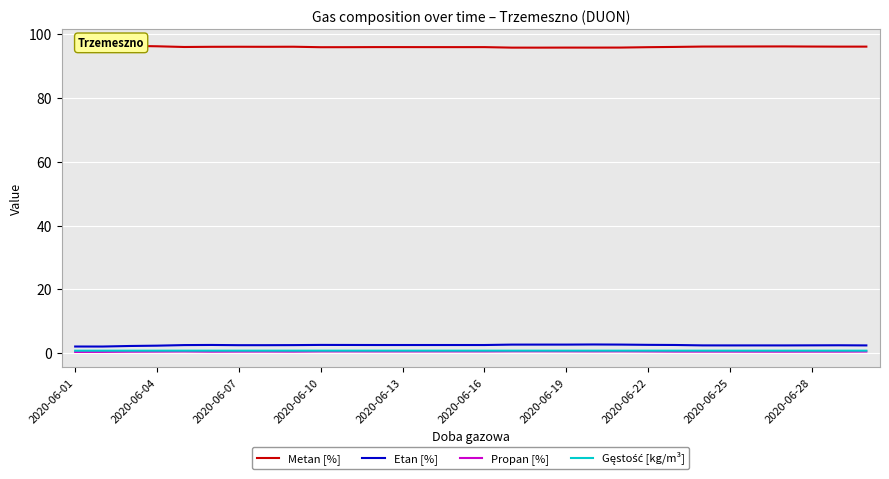

Which series has the largest total across all categories?

Metan [%]